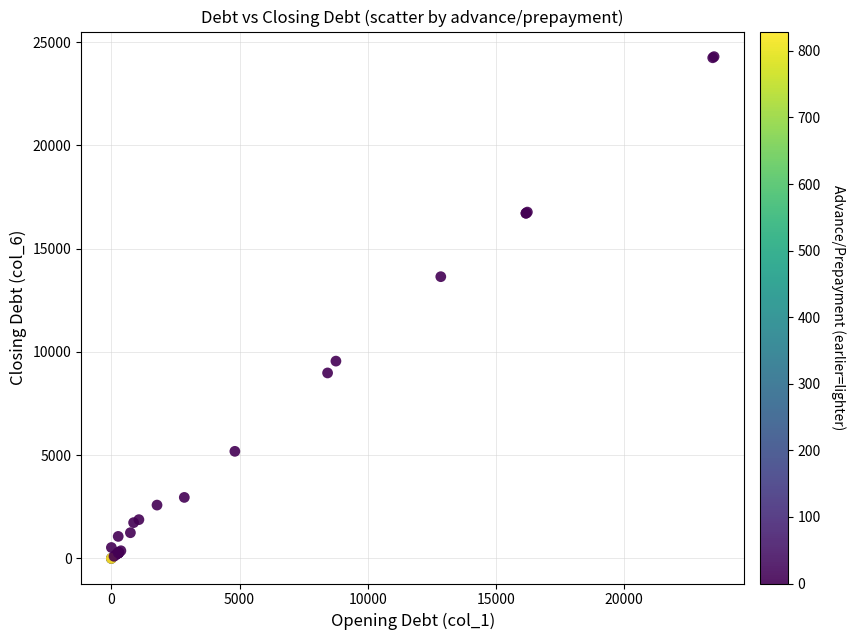

What Y value in the scatter plot is closest to 12151?

13645.1